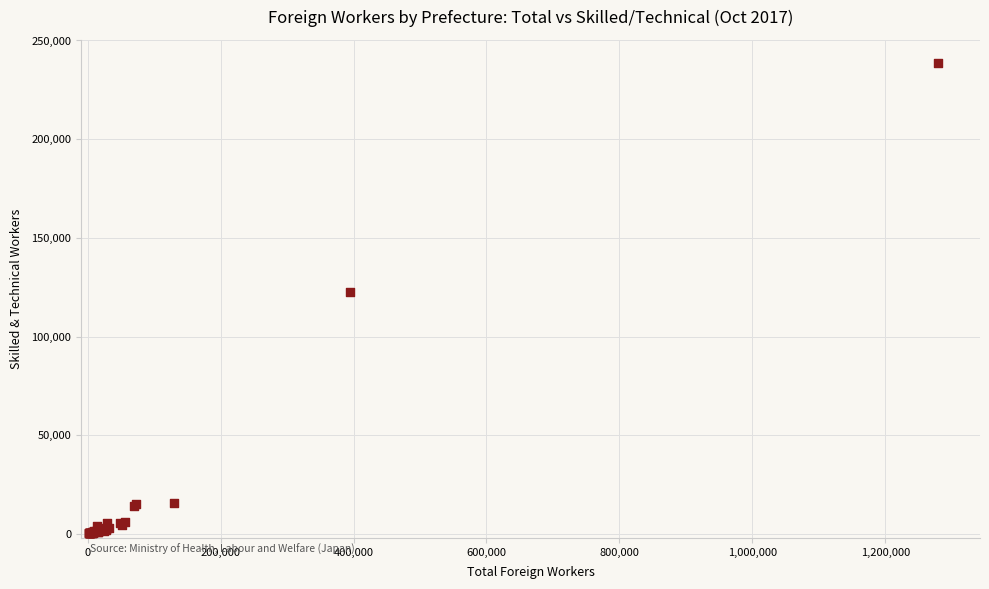

What Y value in the scatter plot is closest to 119349?

122432